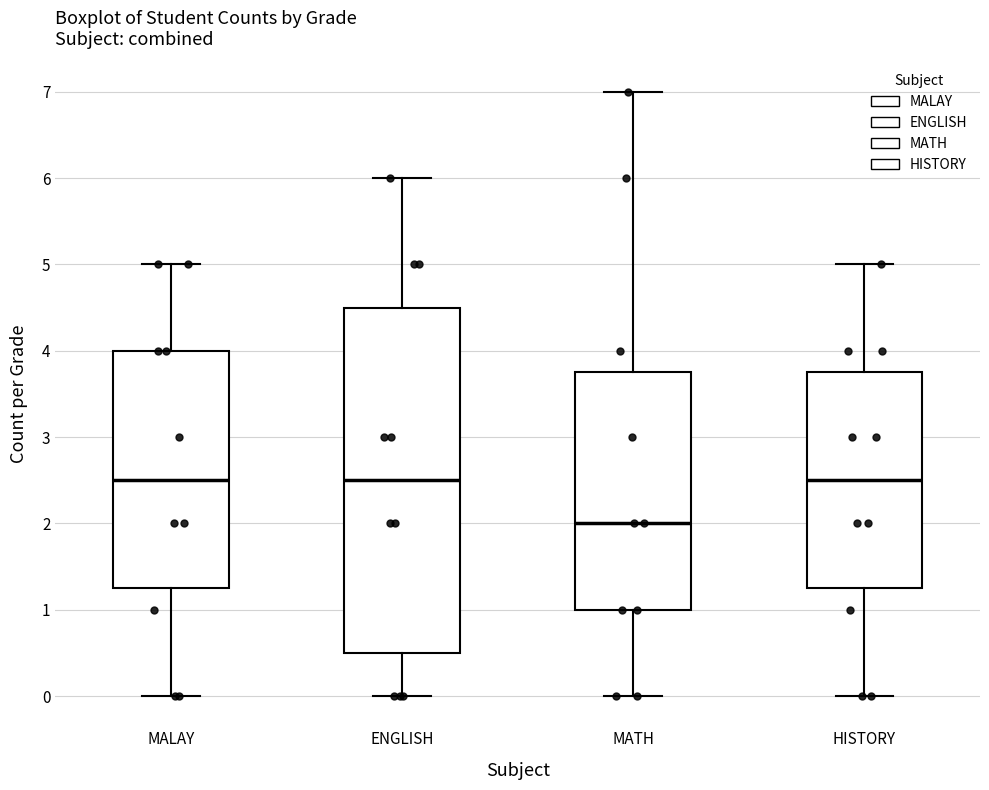

Reading left to right, read every box against the y-axis: the position of its median line, the range the box covers, and the ends of its whiskers. The values are not printed on the chart, so give them approximately, as read against the axis.

MALAY: median 2.5, box 1.3 to 4.0, whiskers 0.0 to 5.0
ENGLISH: median 2.5, box 0.5 to 4.5, whiskers 0.0 to 6.0
MATH: median 2.0, box 1.0 to 3.8, whiskers 0.0 to 7.0
HISTORY: median 2.5, box 1.3 to 3.8, whiskers 0.0 to 5.0